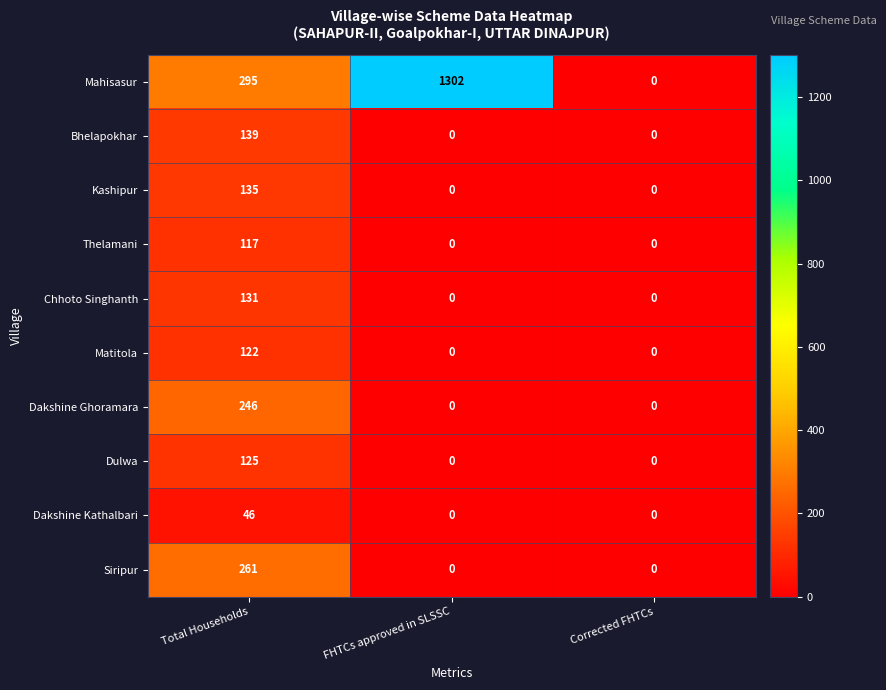

List the series in order of their peak value, highest first.

Mahisasur, Siripur, Dakshine Ghoramara, Bhelapokhar, Kashipur, Chhoto Singhanth, Dulwa, Matitola, Thelamani, Dakshine Kathalbari